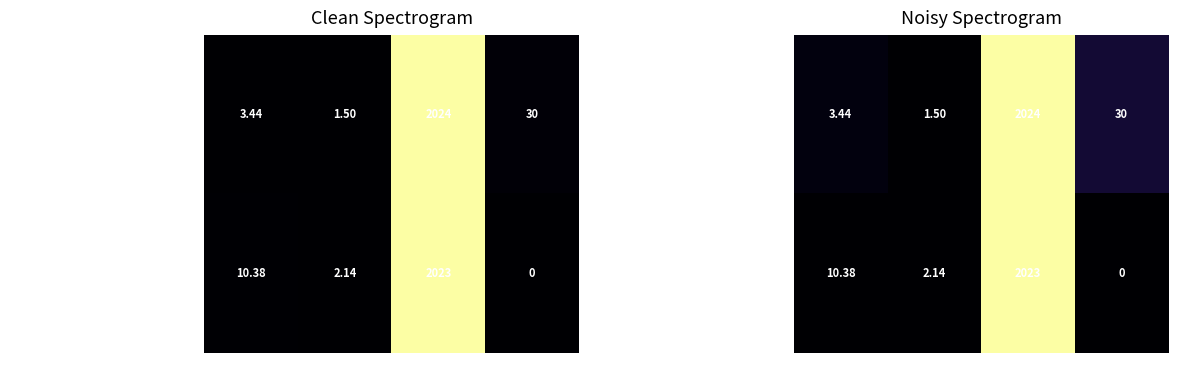

How many data points does each series have?

4